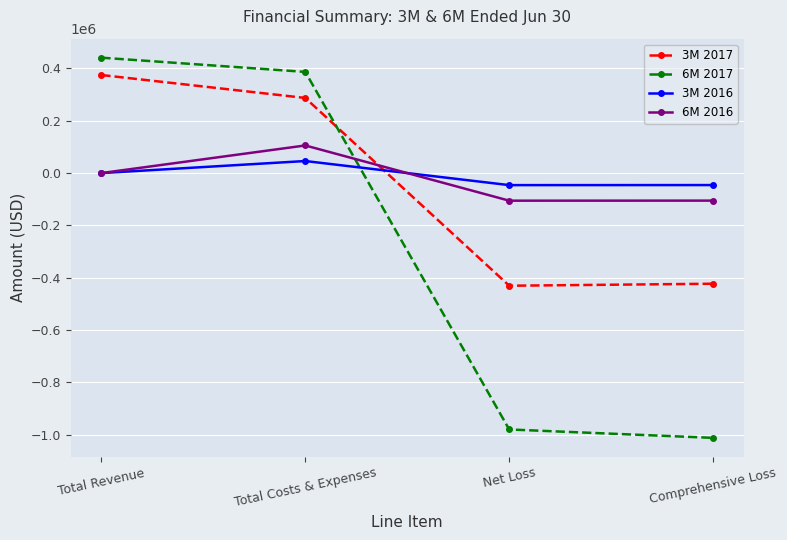

Which series has the largest range (max minus min)?

6M 2017